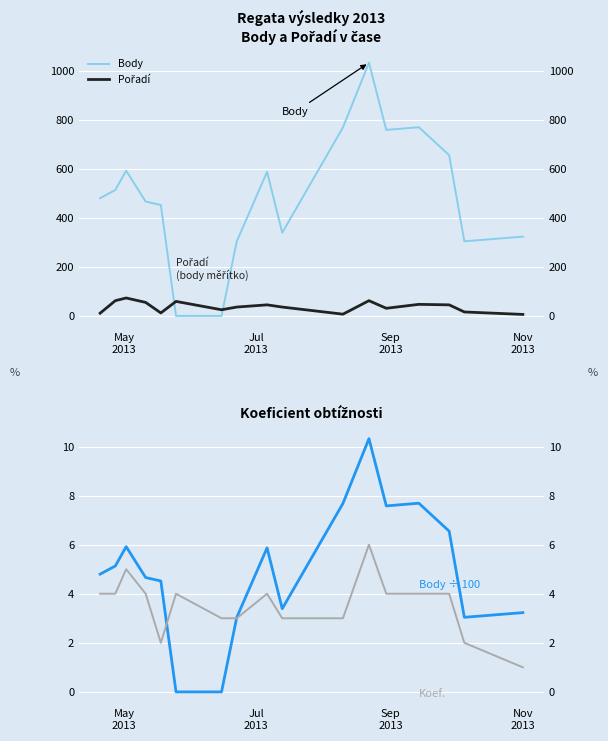

True or false: Body and Body (÷100) intersect in this chart.

False